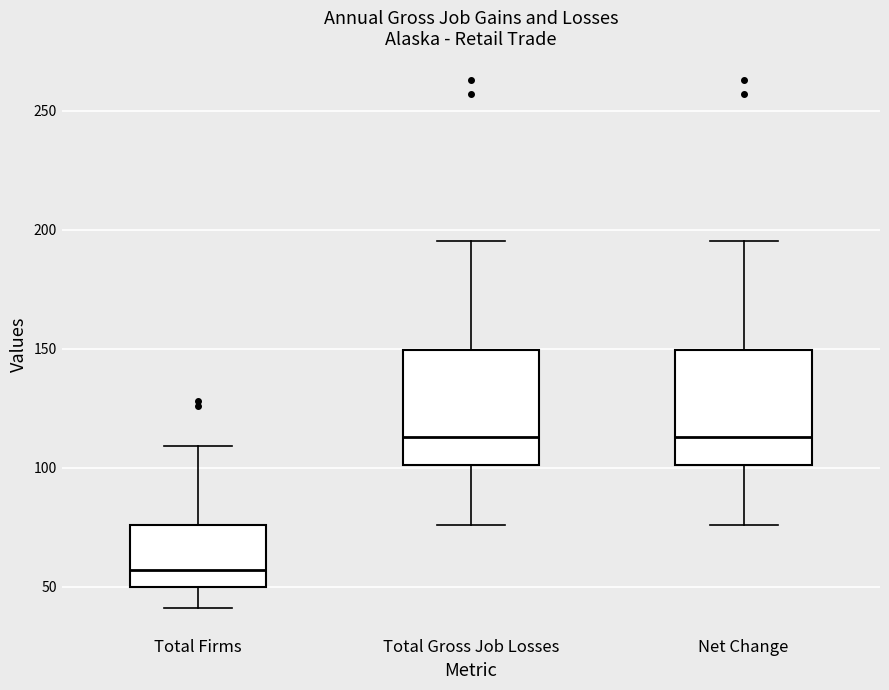

Reading left to right, read every box against the y-axis: the position of its median line, the range the box covers, and the ends of its whiskers. The values are not printed on the chart, so give them approximately, as read against the axis.

Total Firms: median 55, box 50 to 75, whiskers 40 to 110
Total Gross Job Losses: median 115, box 100 to 150, whiskers 75 to 195
Net Change: median 115, box 100 to 150, whiskers 75 to 195